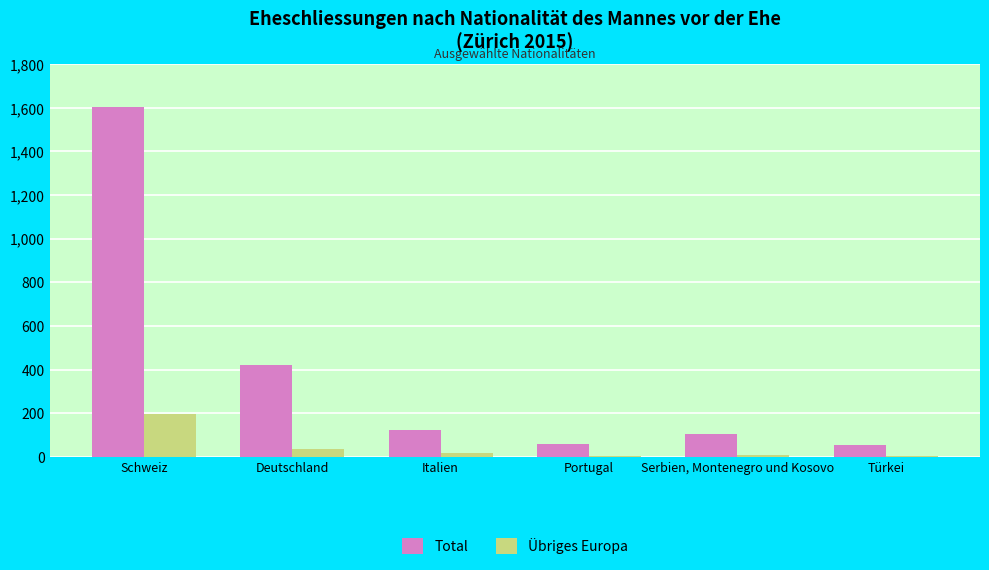

Where does the Übriges Europa series first go above 20?

Schweiz